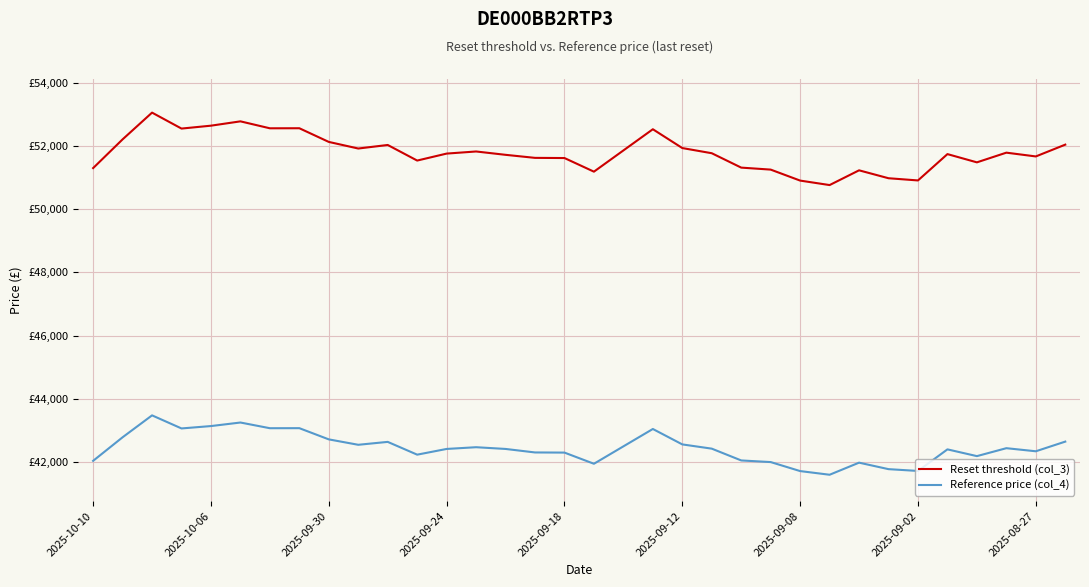

What are all the series names shown in the legend?

Reset threshold (col_3), Reference price (col_4)